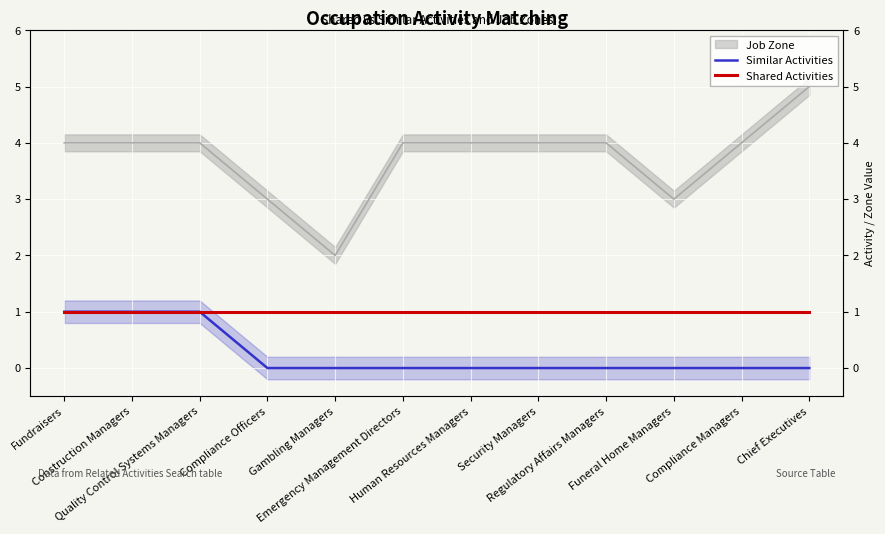

Which series has the largest total across all categories?

Shared Activities